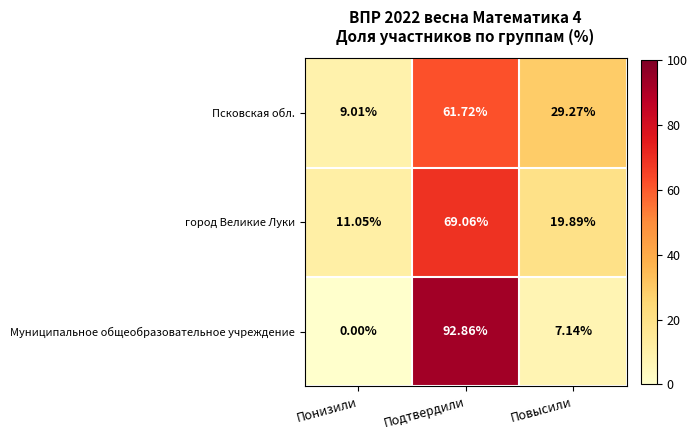

Which series has the widest spread of values?

Муниципальное общеобразовательное учреждение